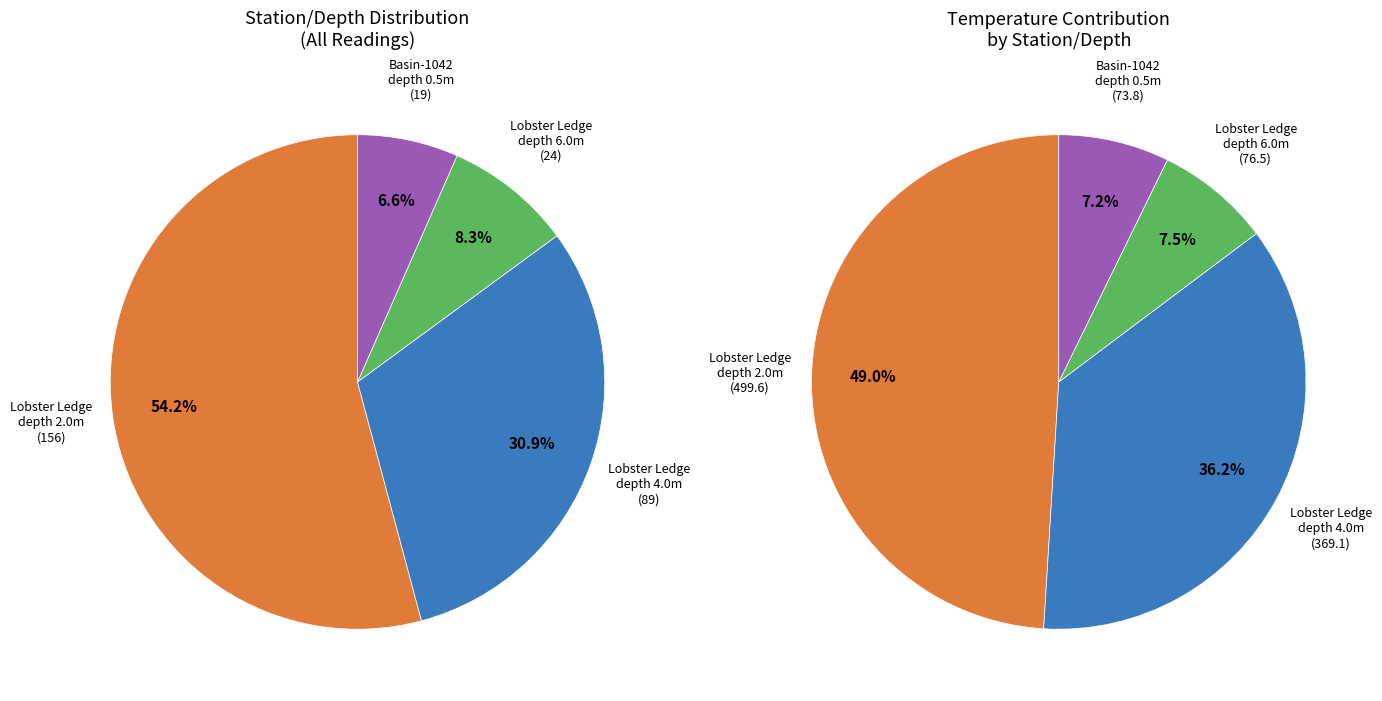

What is the total percentage of Annapolis Basin-Lobster Ledge and Annapolis Basin-1042?

100.0%